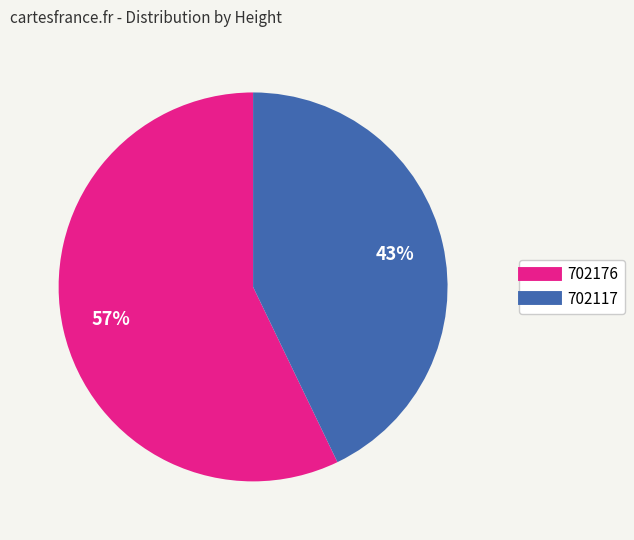

The 702176 slice represents 57% of the pie. True or false?

True